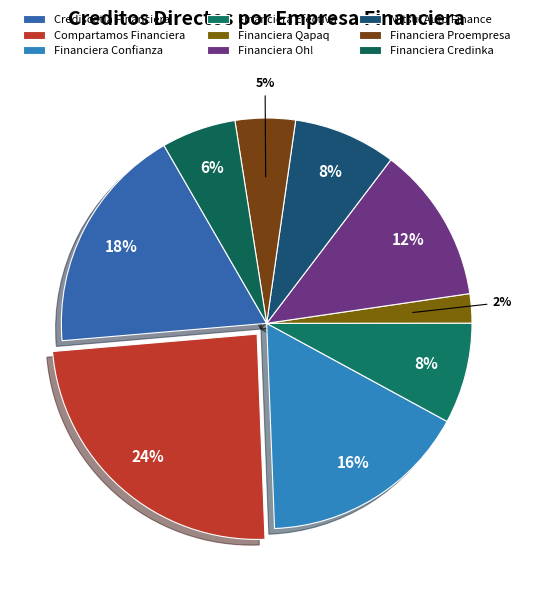

Which category has the biggest portion of the pie?

Compartamos Financiera